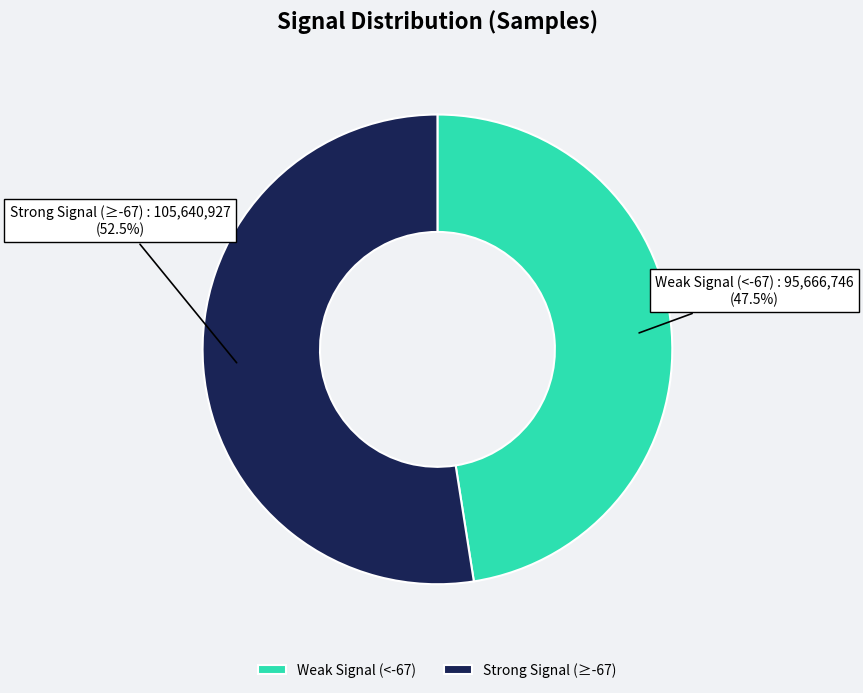

Combined, do Weak Signal (<-67) and Strong Signal (≥-67) account for over 50%?

Yes